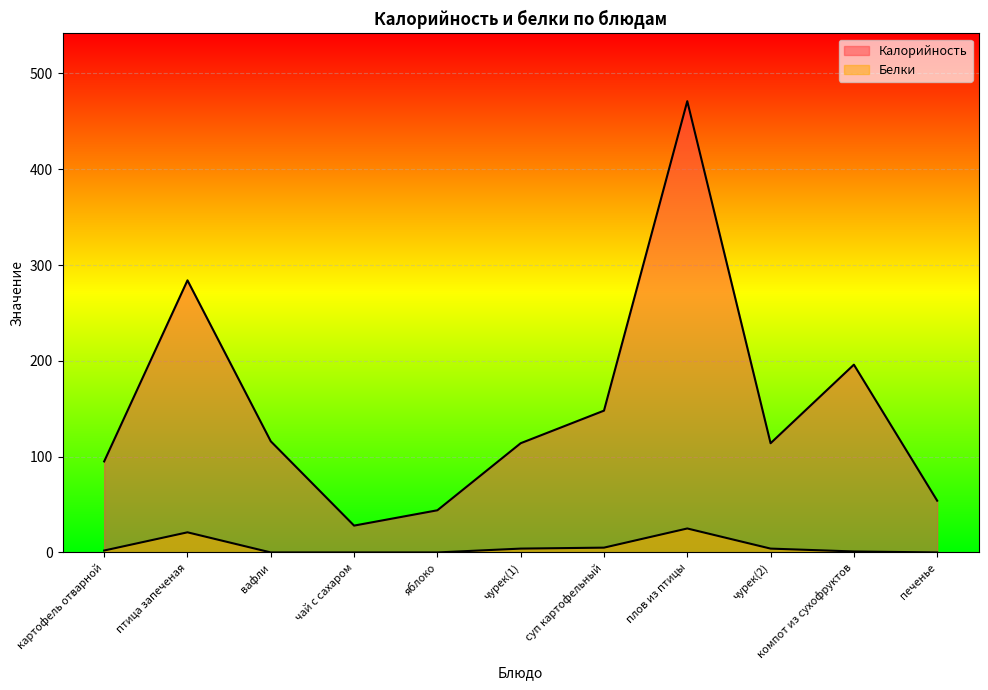

Which label corresponds to the largest value in the chart?

плов из птицы